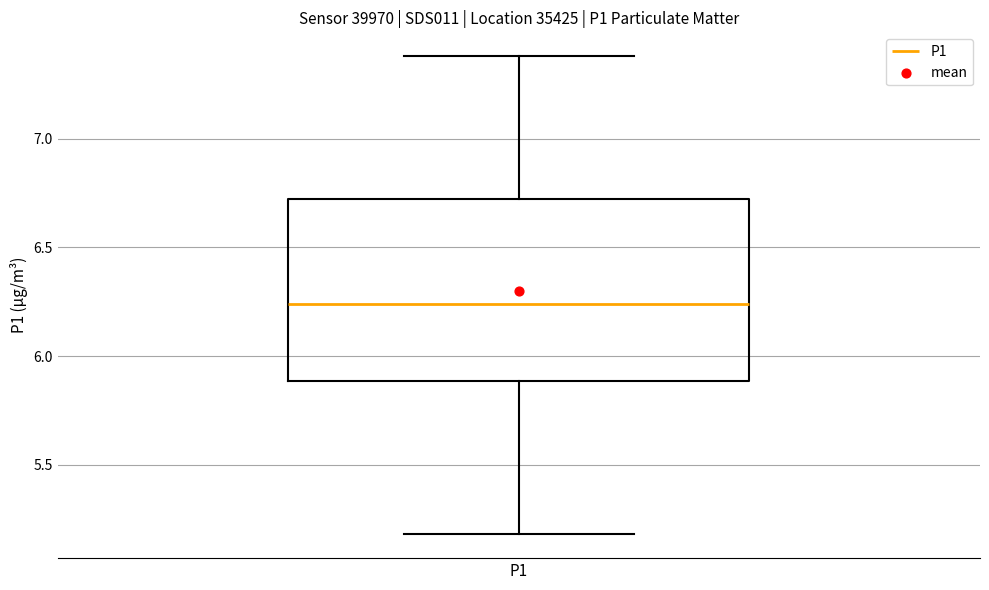

Read this box plot against the y-axis: the position of the median line, the range covered by the box, and the ends of both whiskers. The values are not printed on the chart, so give them approximately, as read against the axis.

median 6.25, box 5.90 to 6.75, whiskers 5.20 to 7.40